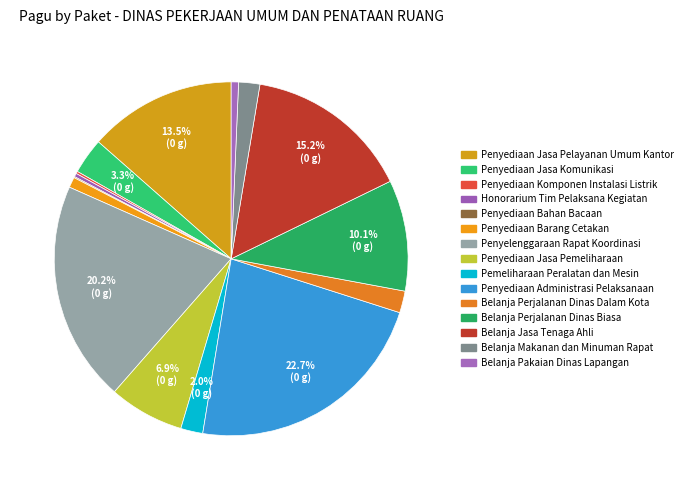

What is the change in value from Penyediaan Barang Cetakan to Belanja Jasa Tenaga Ahli?

+557540000